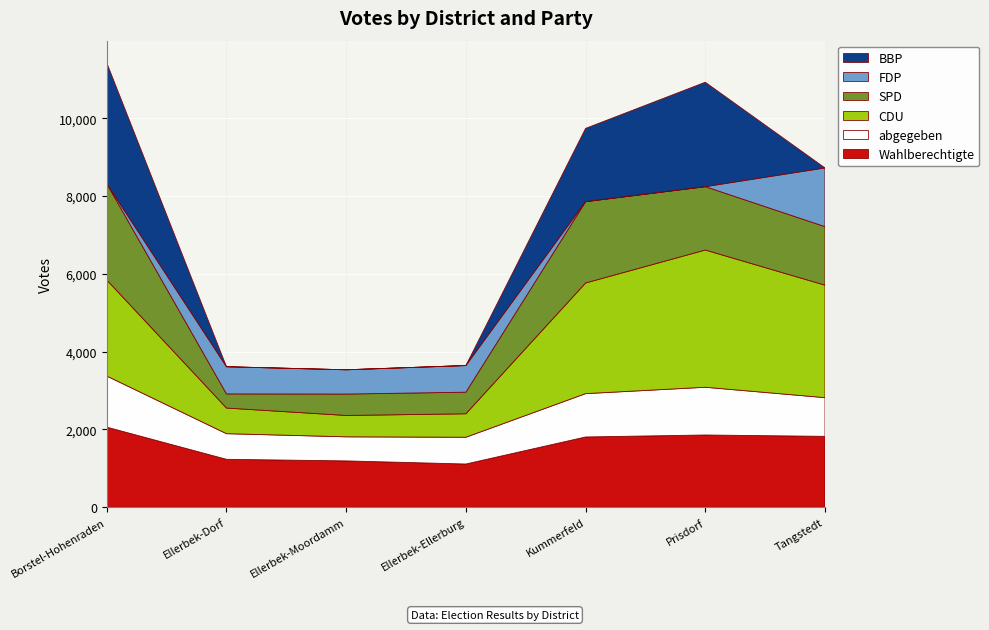

Reading right to left, list all the values displayed in this chart.

Wahlberechtigte: 1822	1857	1806	1111	1191	1232	2059
abgegeben: 995	1227	1114	688	619	659	1313
CDU: 2891	3527	2844	603	549	659	2469
SPD: 1504	1629	2091	555	550	363	2475
FDP: 1509	0	0	685	624	698	0
BBP: 0	2684	1882	0	0	0	3105